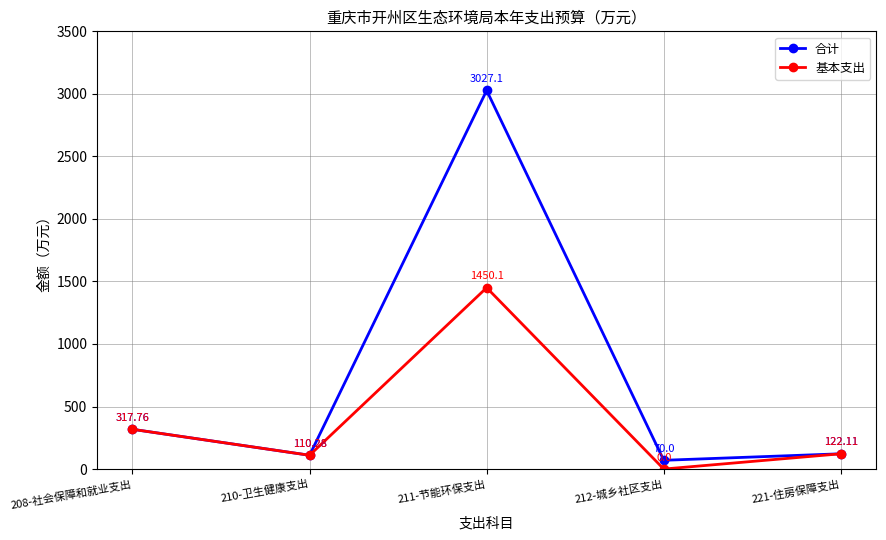

How many data points does each series have?

5